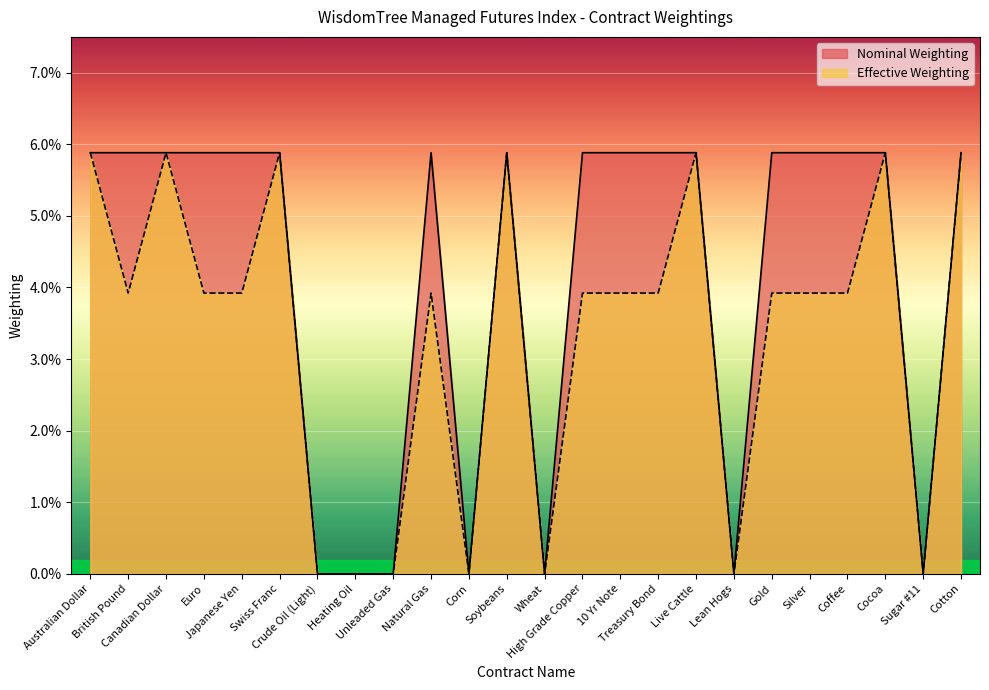

True or false: Nominal Weighting and Effective Weighting cross at least once.

False